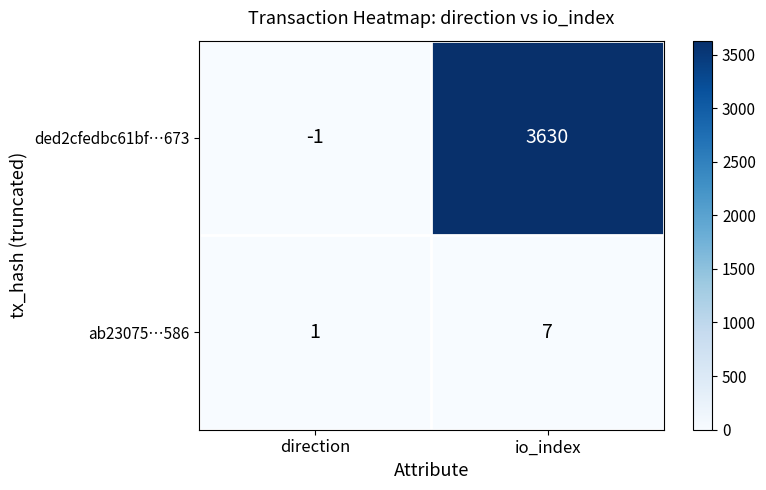

Which category has the lowest value across all series?

direction